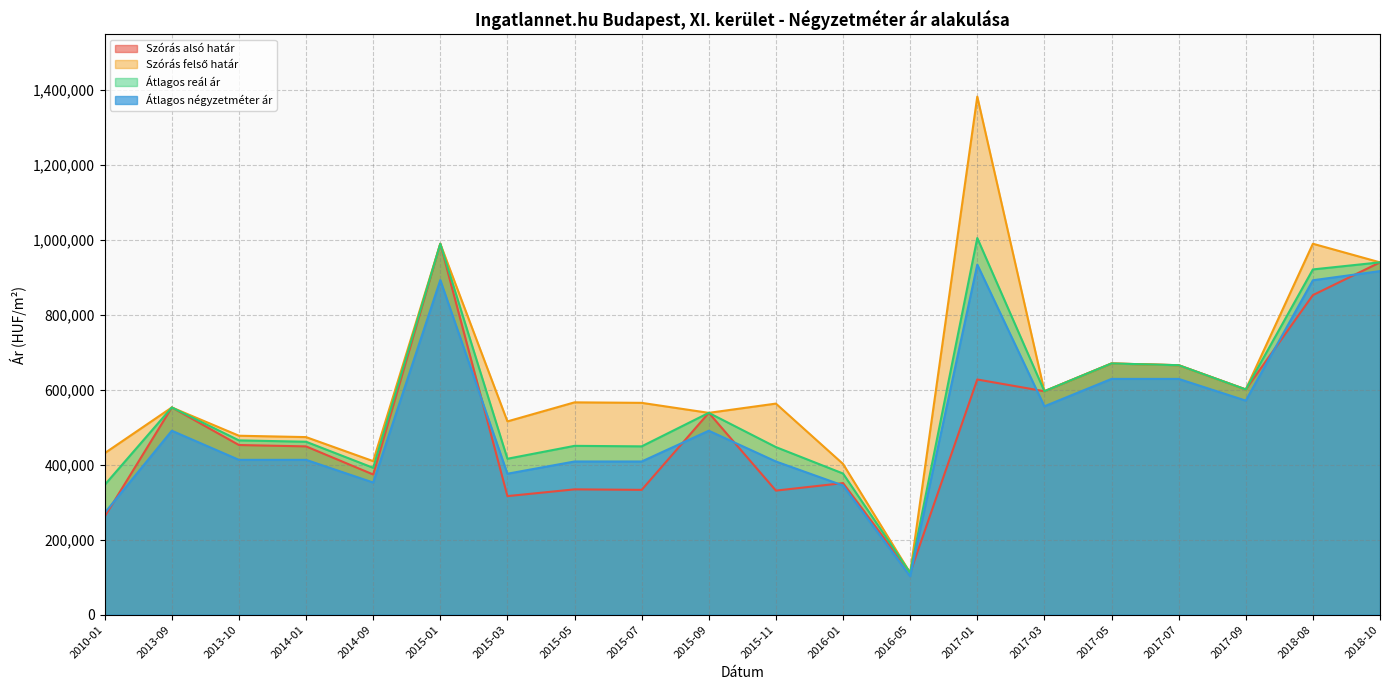

What are all the series names shown in the legend?

Szórás alsó határ, Szórás felső határ, Átlagos reál ár, Átlagos négyzetméter ár